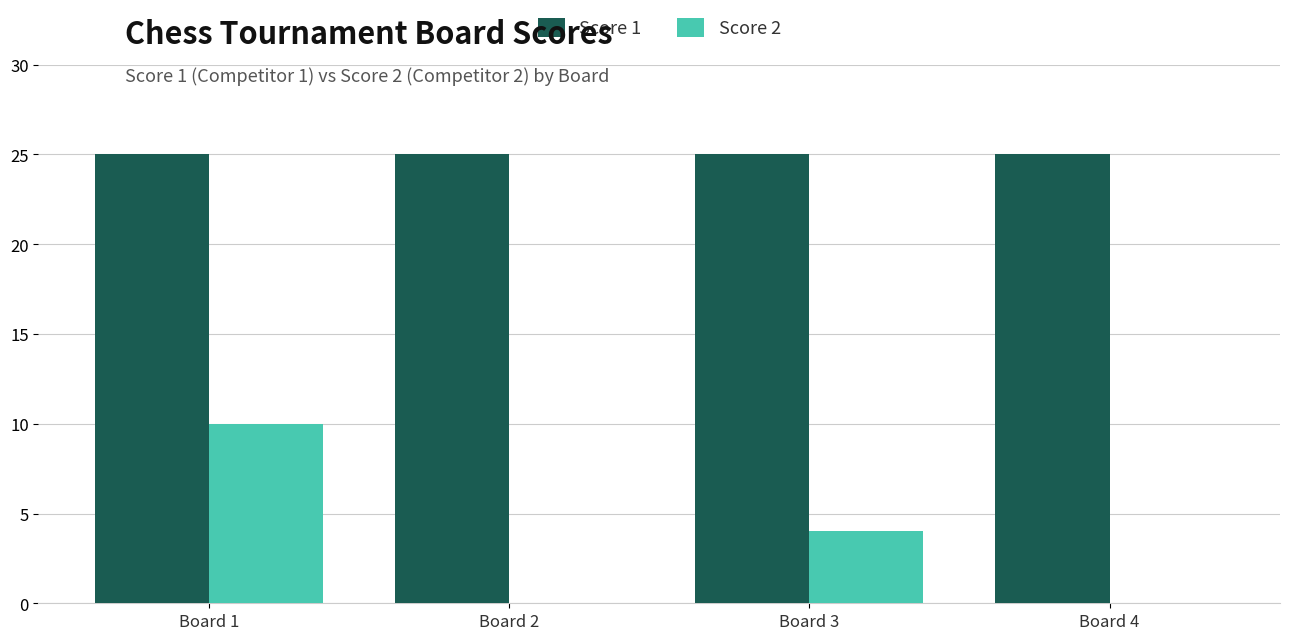

At which category is the sum across all series the highest?

Board 1